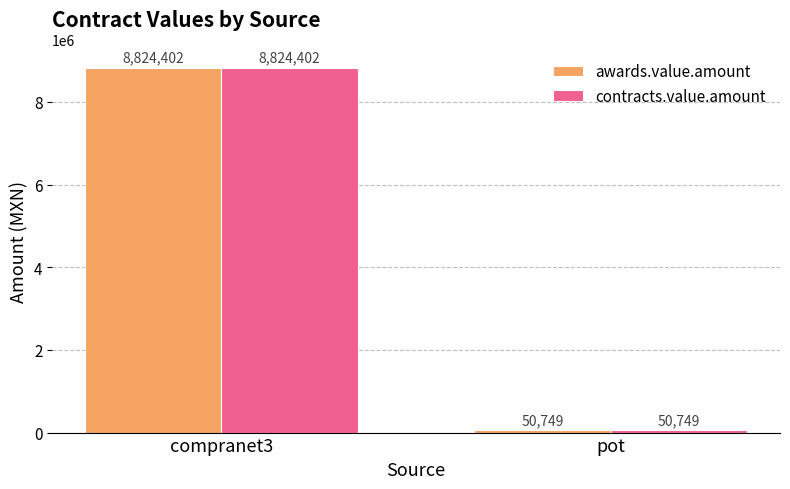

Which category has the lowest value in the awards.value.amount series?

pot